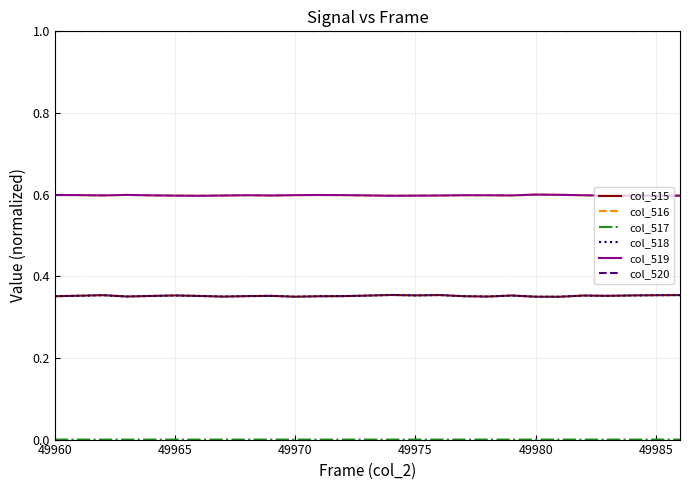

Does the chart display data point markers on the line(s)?

No